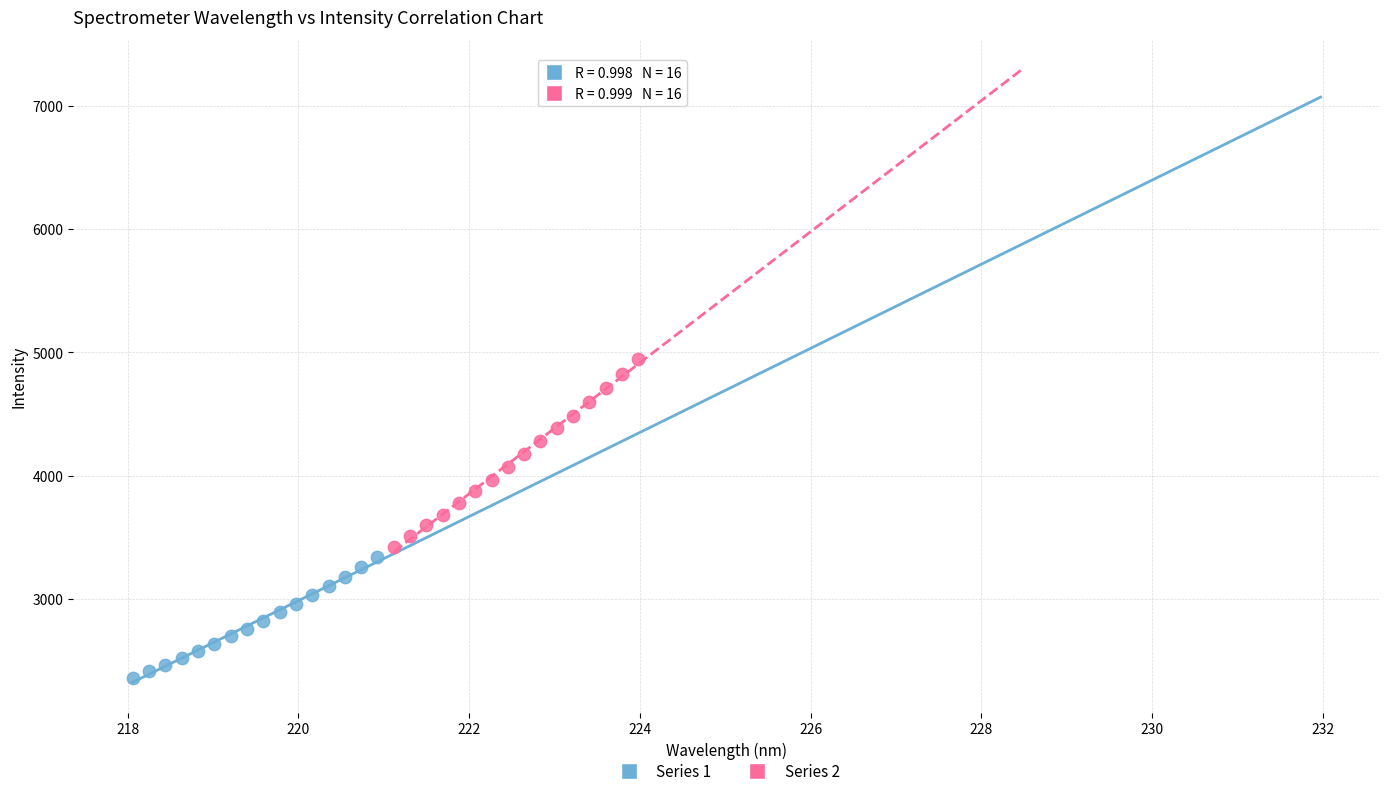

Which series has the widest spread of Y values?

Series 2